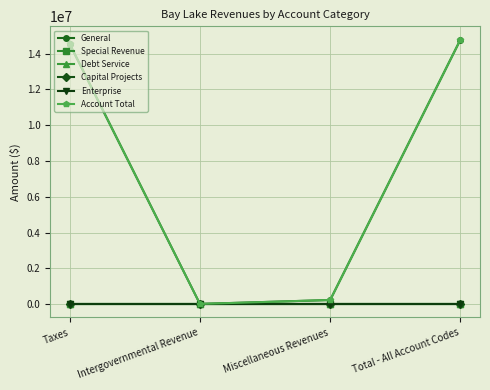

Between Taxes and Total - All Account Codes, which is larger?

Total - All Account Codes